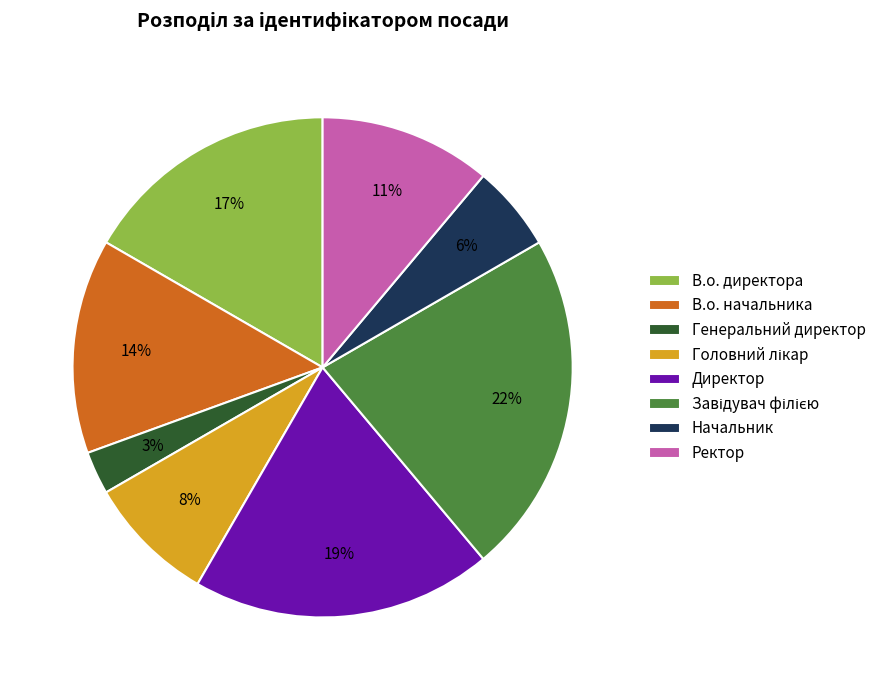

To the nearest percent, what portion does В.о. начальника represent?

14%